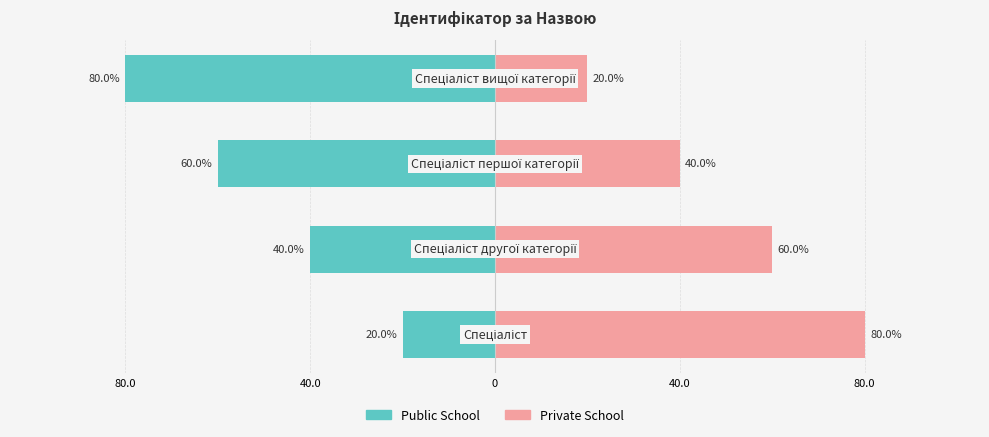

What is the difference between the maximum and second lowest values in the Public School series?

40